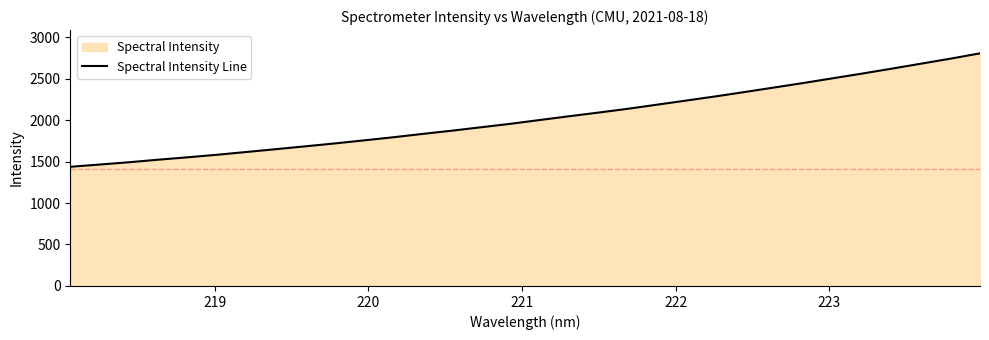

What is the smallest value displayed?

1436.4